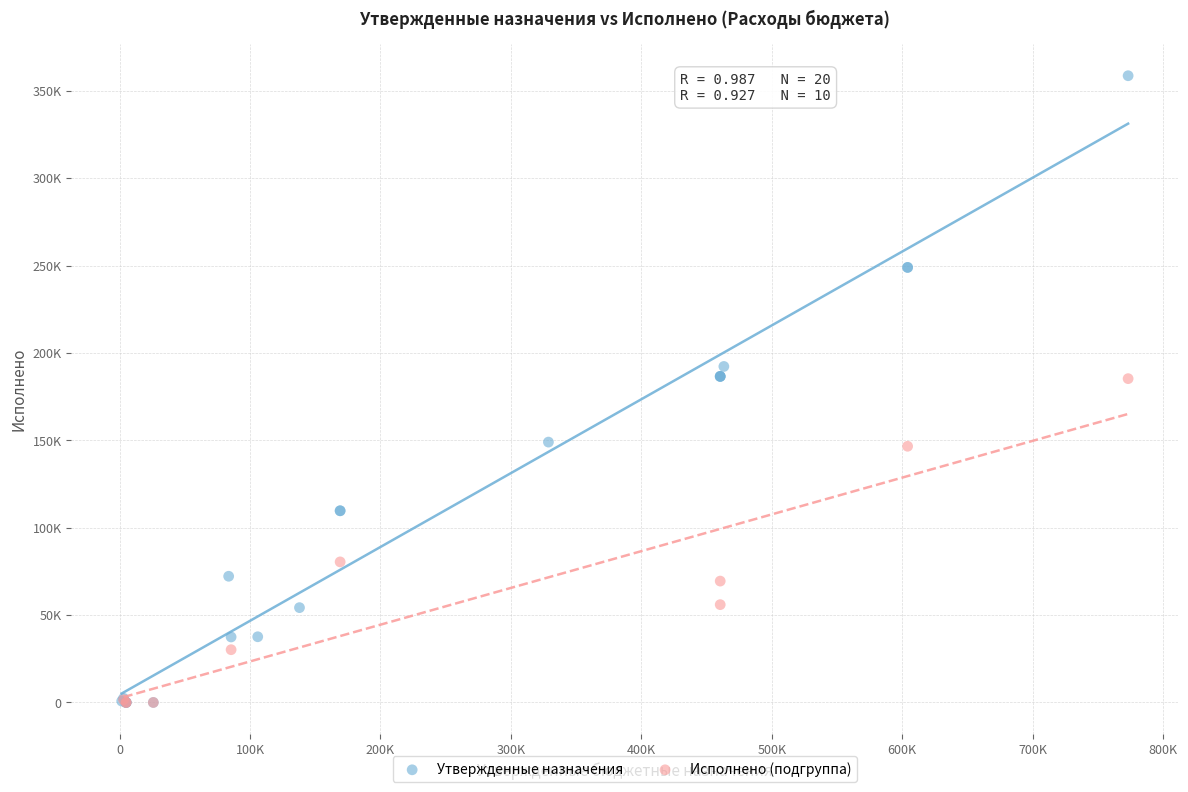

What are all the series names shown in the legend?

Утвержденные назначения, Исполнено (подгруппа)